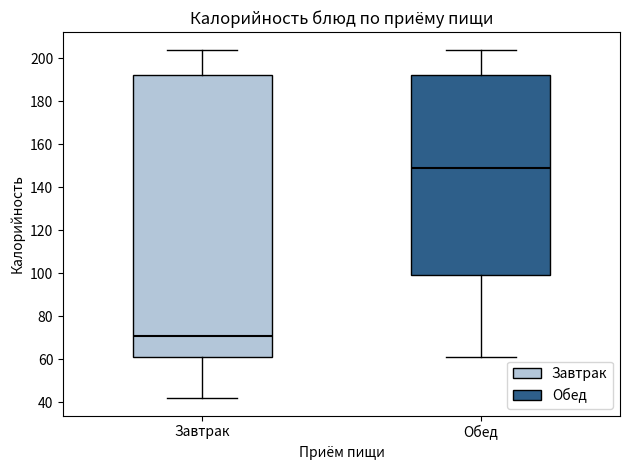

Which box is the tallest, from its lower edge to its upper edge?

Завтрак